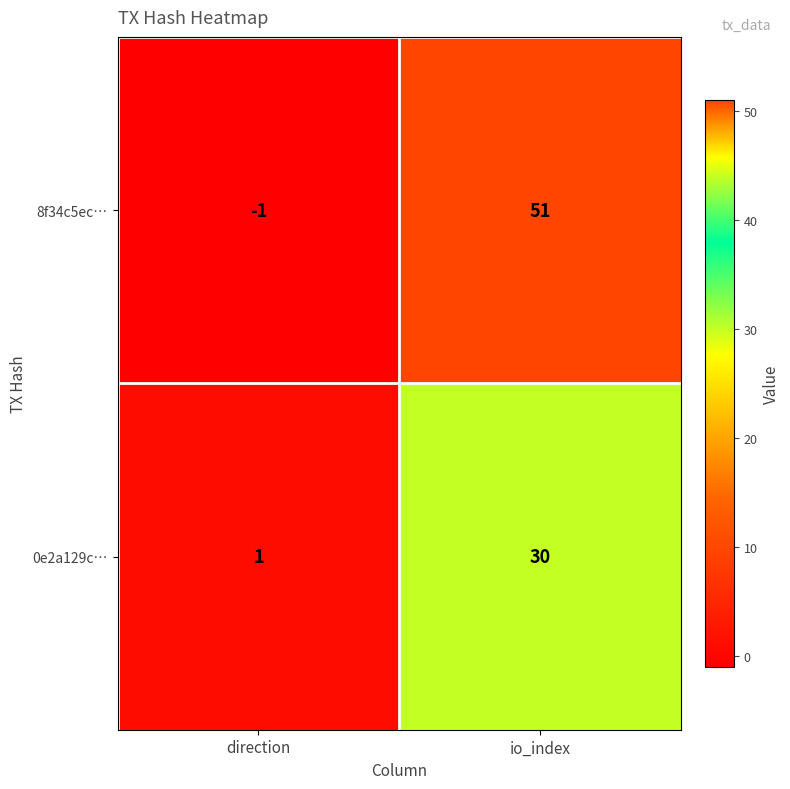

At which label does 0e2a129c… reach its minimum?

direction